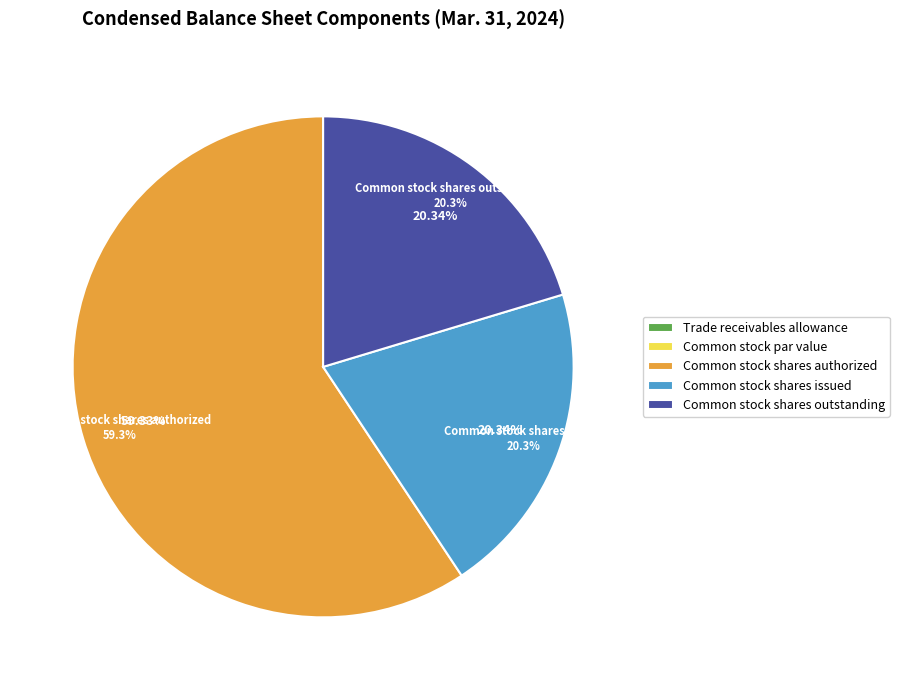

What is the ratio of the value at Common stock shares outstanding to the value at Common stock shares issued?

1.0